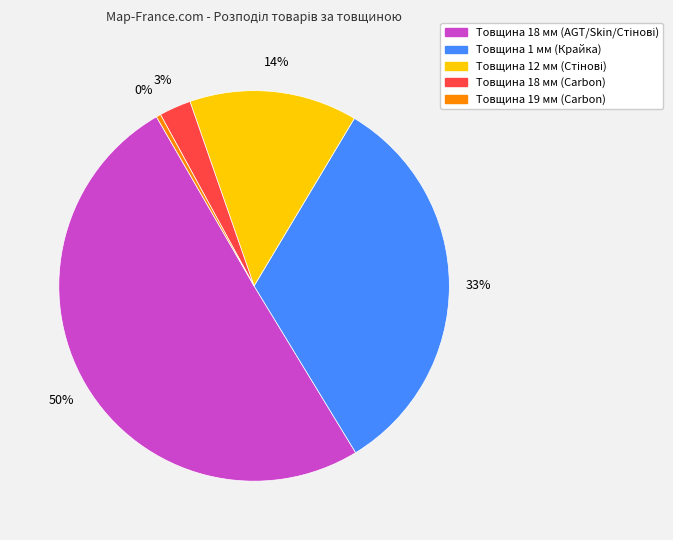

How many slices are in this pie chart?

5